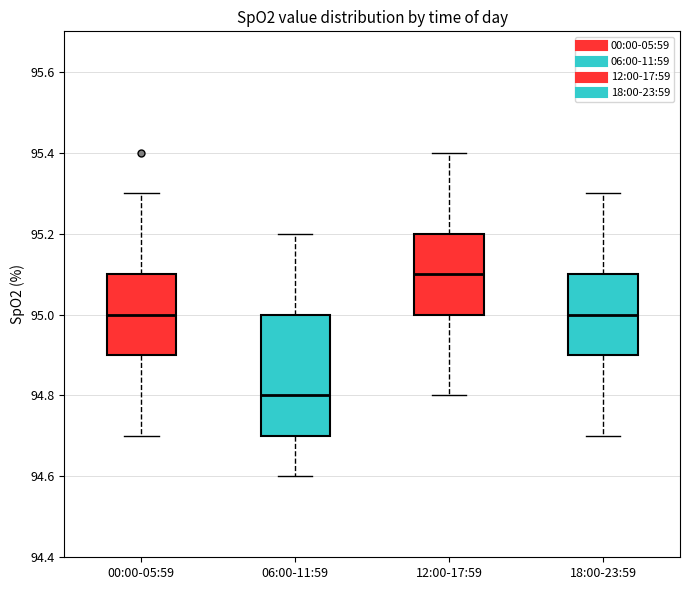

Reading left to right, transcribe this box plot: for each box, give where its median line is, the range the box spans, and where its two whiskers end, as read against the y-axis. The values are not printed on the chart, so give them approximately, as read against the axis.

00:00-05:59: median 95.0, box 94.9 to 95.1, whiskers 94.7 to 95.3
06:00-11:59: median 94.8, box 94.7 to 95.0, whiskers 94.6 to 95.2
12:00-17:59: median 95.1, box 95.0 to 95.2, whiskers 94.8 to 95.4
18:00-23:59: median 95.0, box 94.9 to 95.1, whiskers 94.7 to 95.3